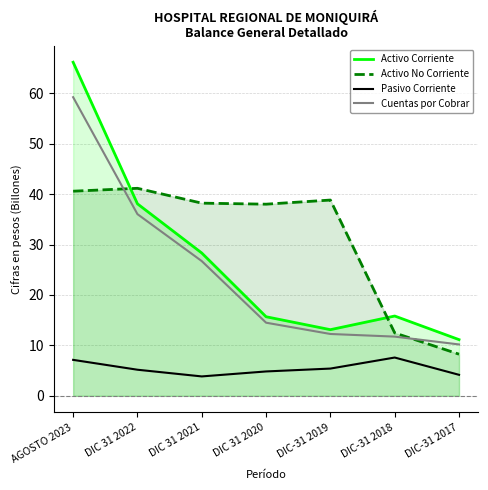

True or false: Pasivo Corriente and Activo No Corriente cross at least once.

False